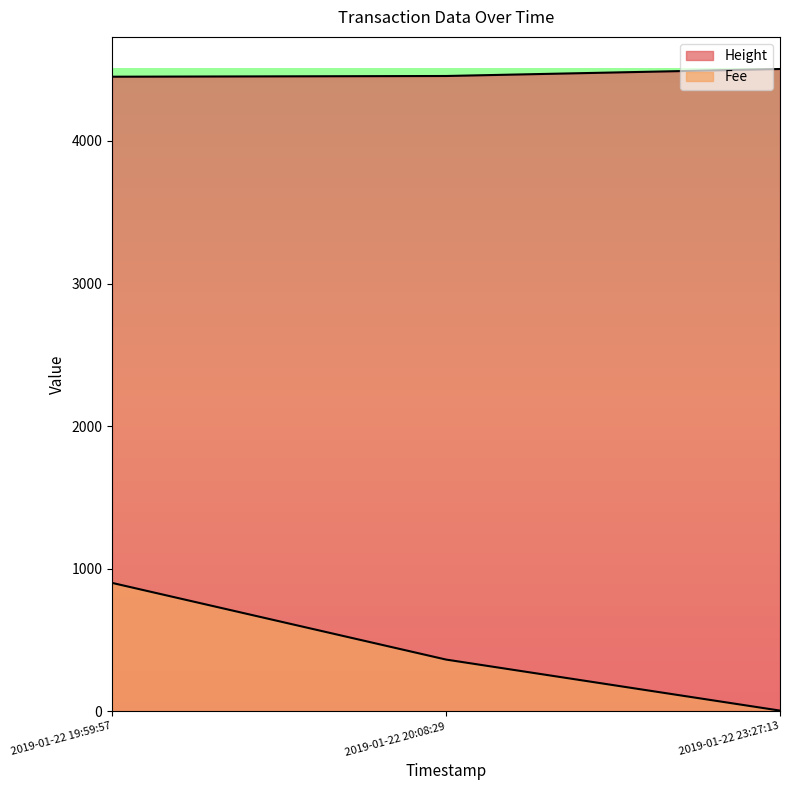

Does the chart display data point markers on the line(s)?

No